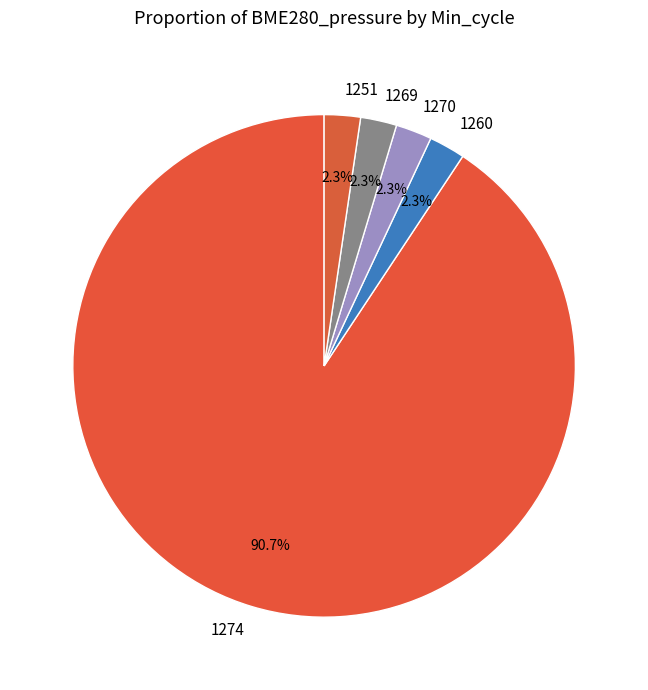

Is it true that 1274 is 1% of the pie?

False